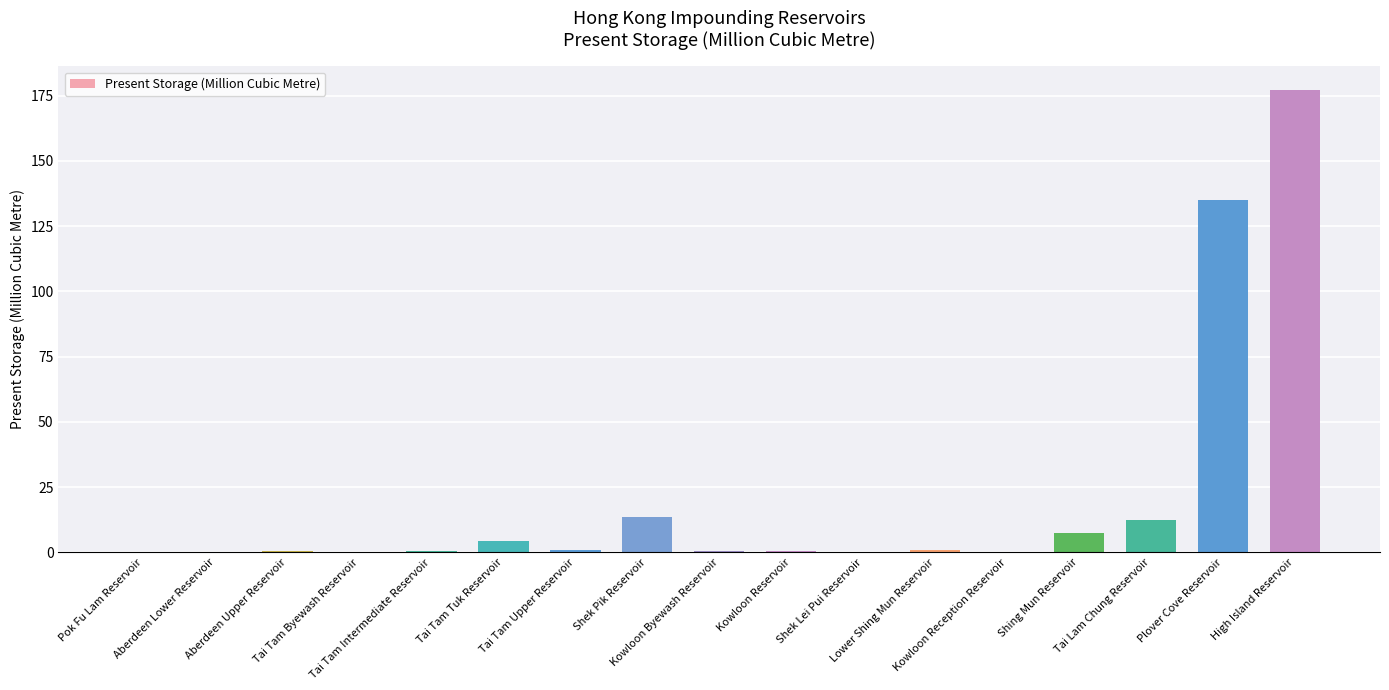

What is the maximum value shown in the chart?

177.3